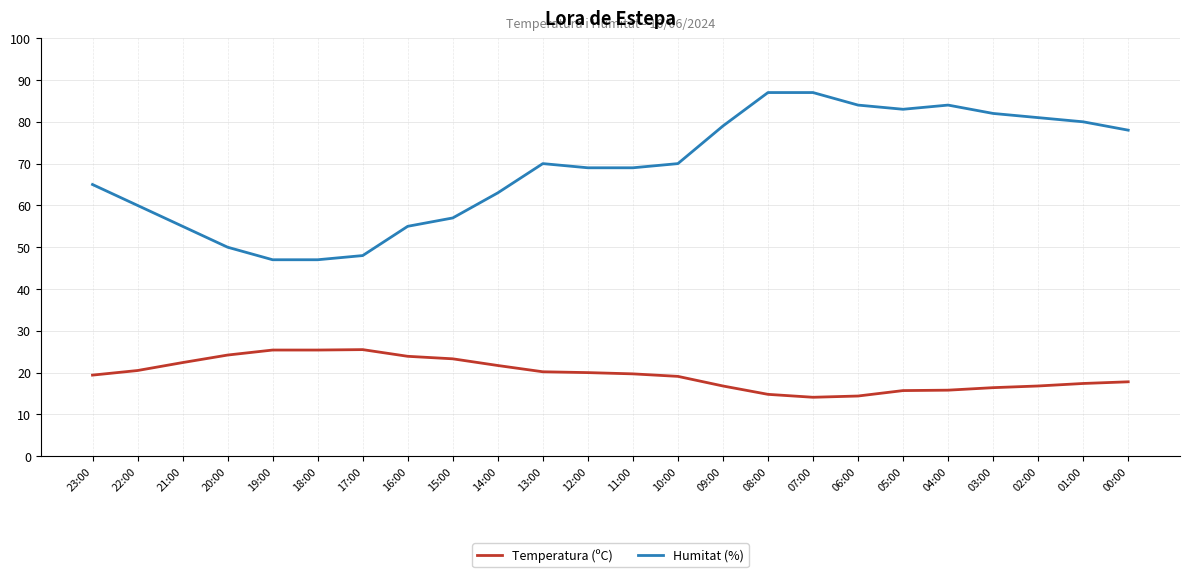

How many lines are shown in the chart?

2